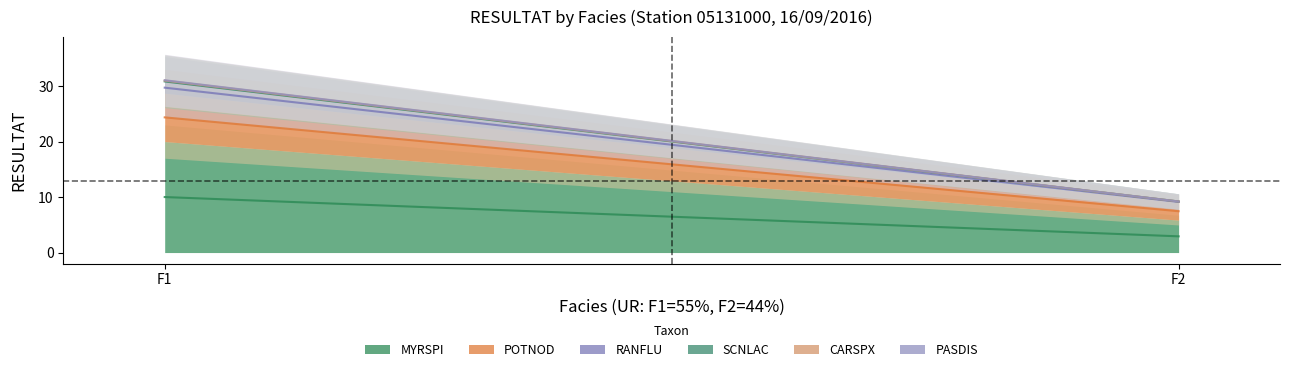

What is the value of the CARSPX point at the 1st from the left?

0.1